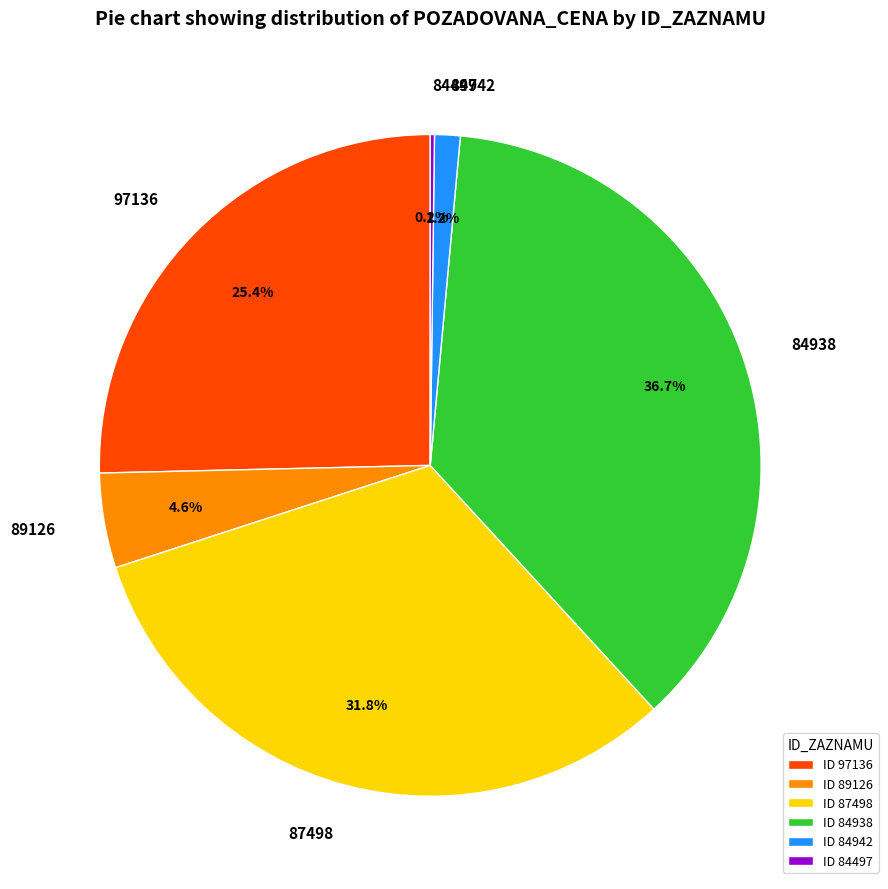

Is 97136 the majority of the pie?

No